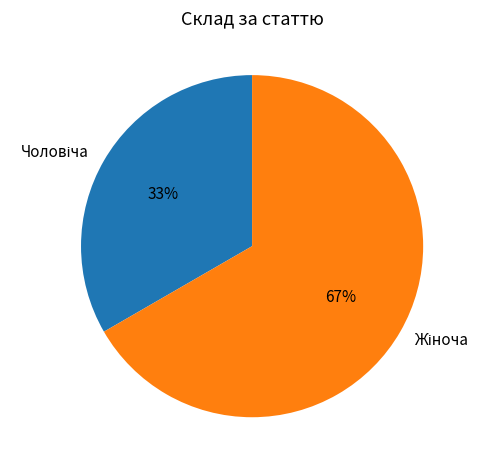

Is there a majority slice in this chart?

Yes